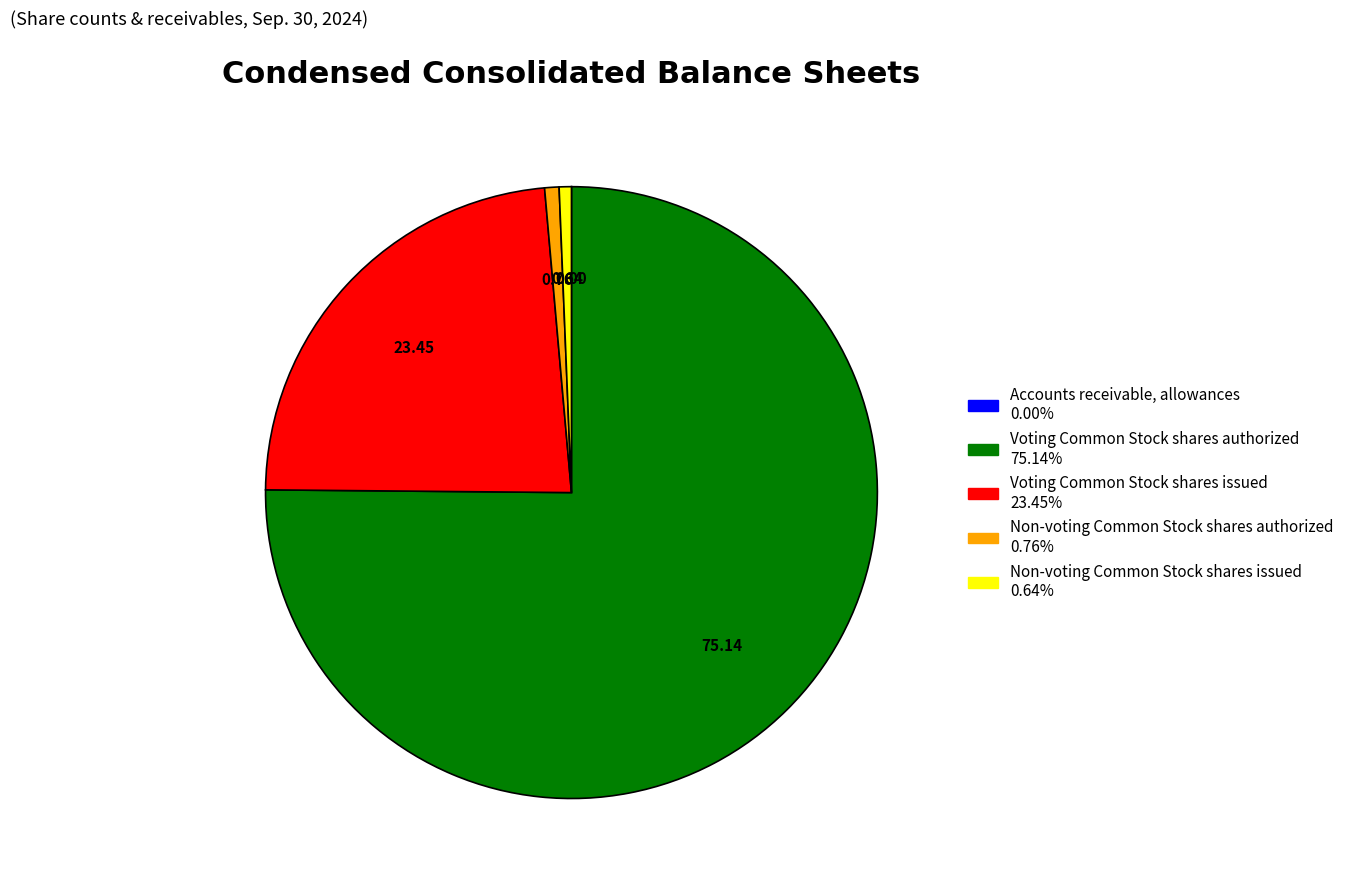

Is it true that Non-voting Common Stock shares authorized is 1% of the pie?

True